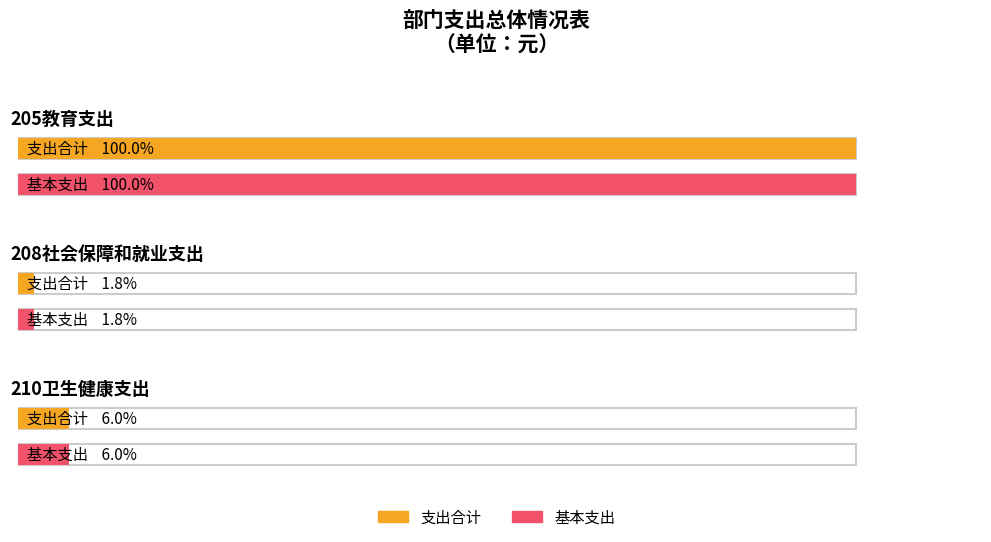

What is the average value of the 基本支出 series?

4230461.6